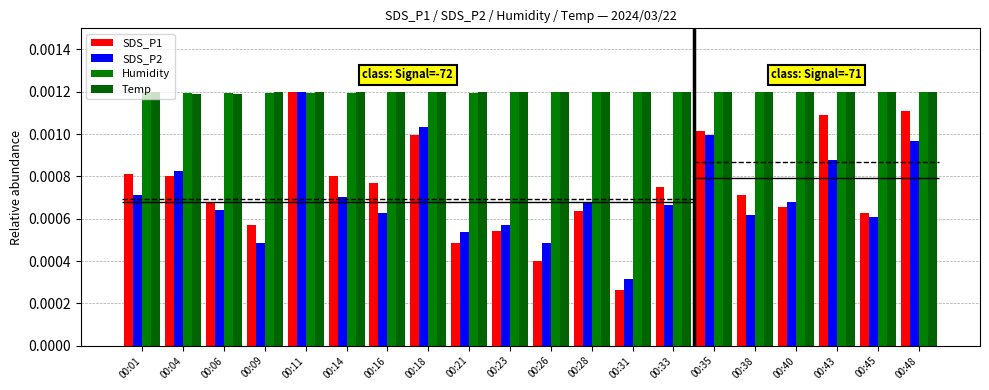

At which label is Temp closest to 0?

00:04